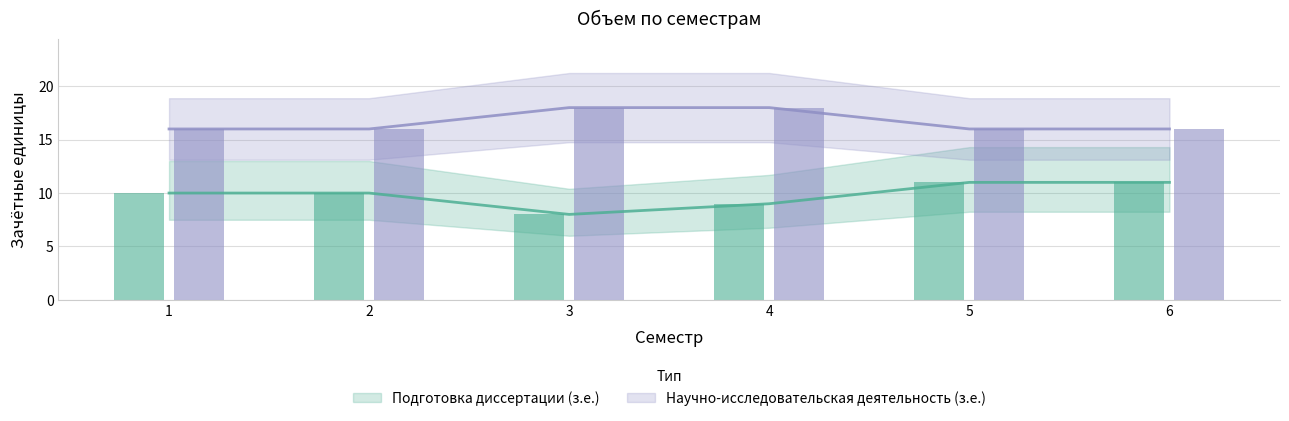

Between 1 and 4, which is larger?

1